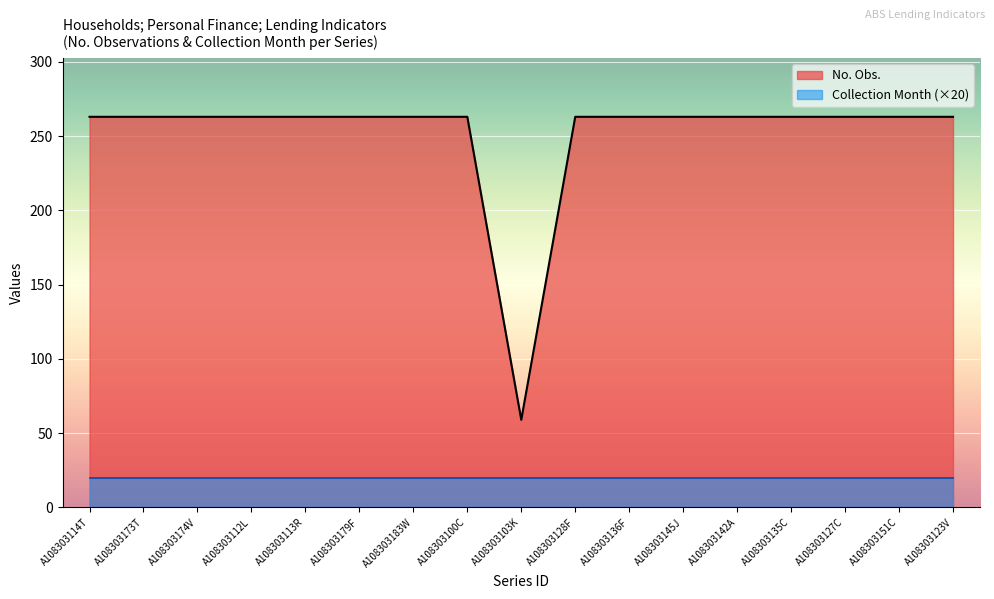

Is it true that the value at A108303145J is 60?

False